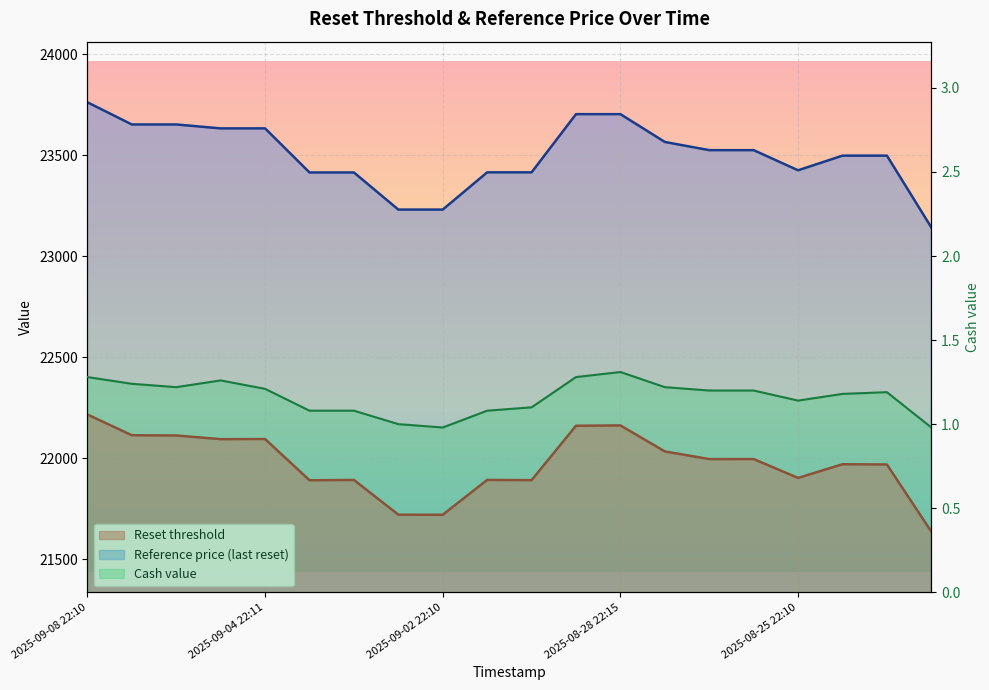

At which label does Cash value reach its minimum?

2025-09-02 22:10